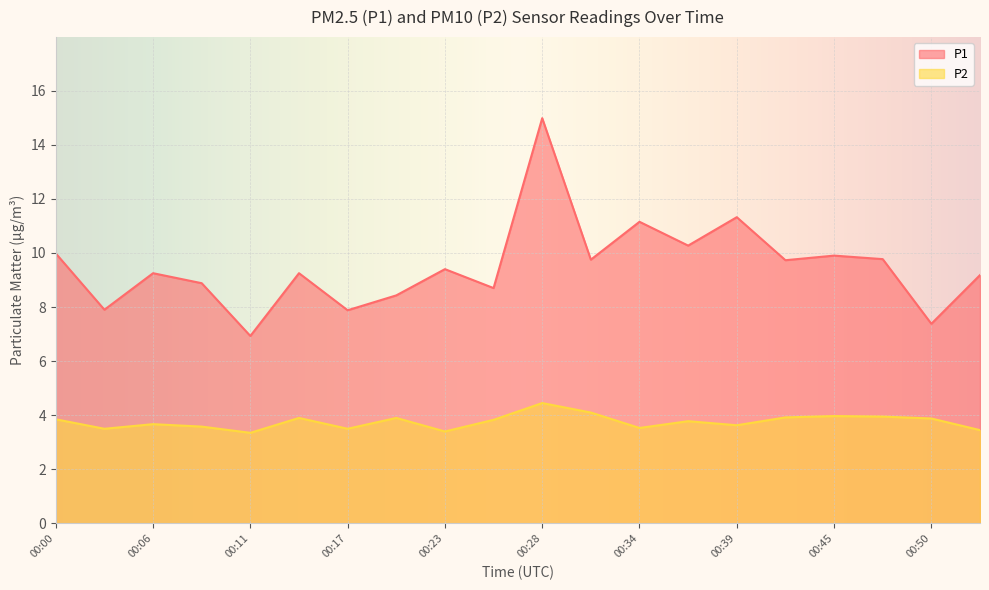

Where is the first local maximum for P1?

00:06